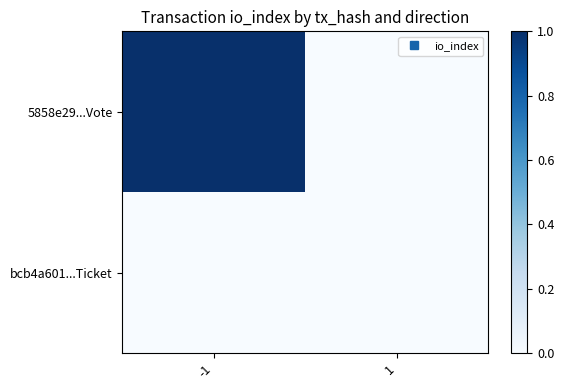

Reading right to left, what are all the values shown in this chart?

5858e29...Vote: 1=0	-1=1
bcb4a601...Ticket: 1=0	-1=0